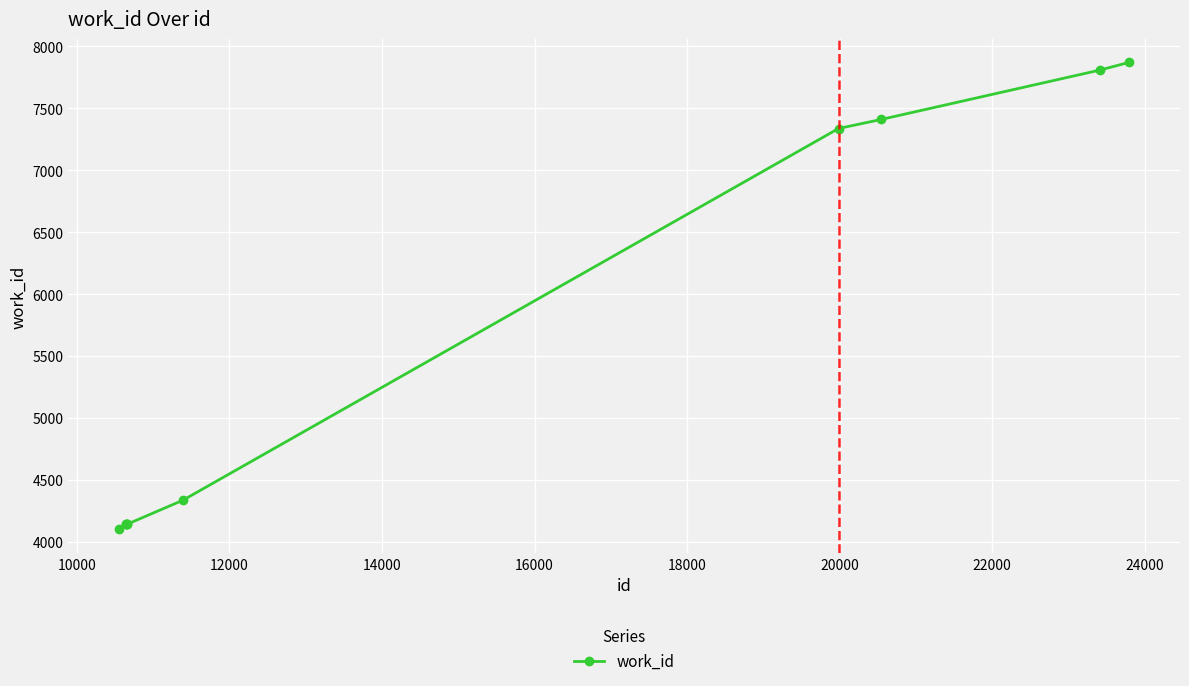

What is the greatest value displayed?

7872